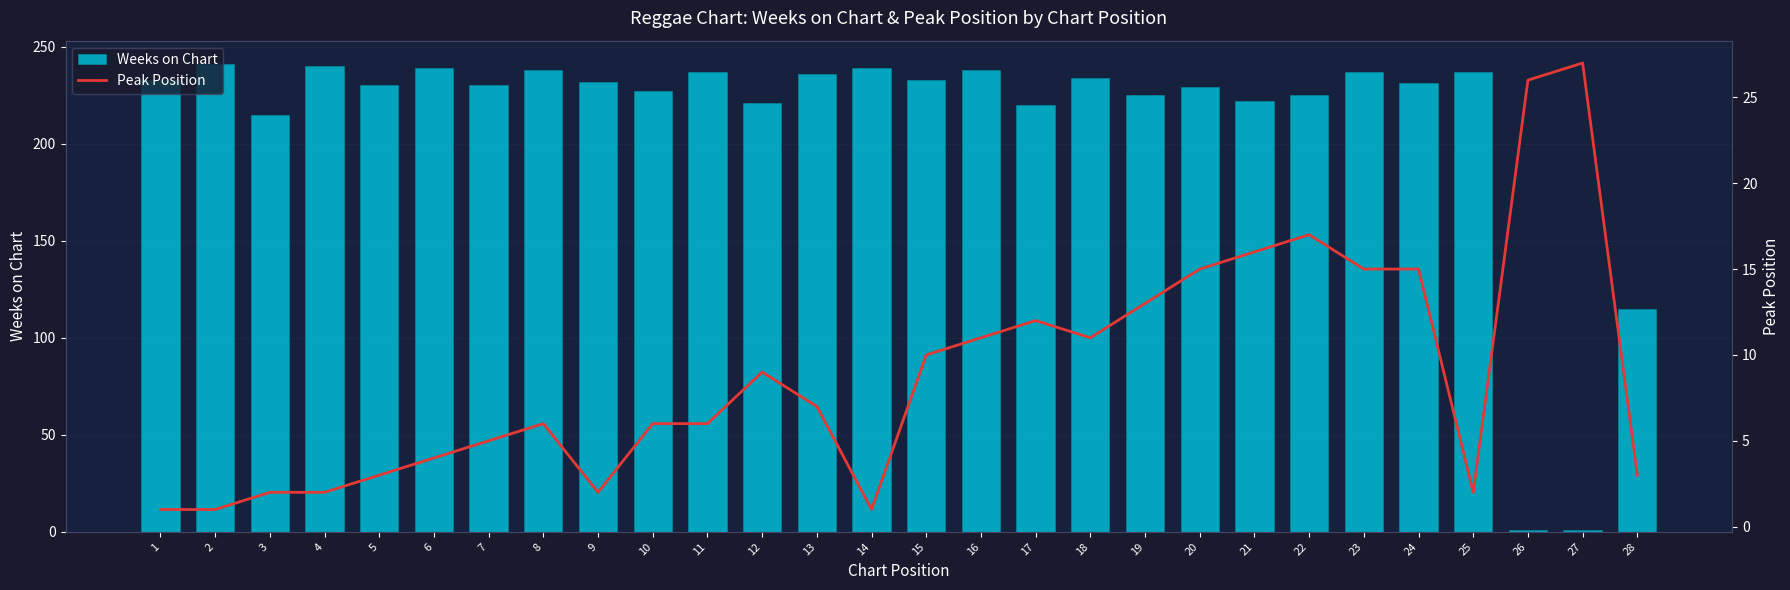

Rank the series at 18 from lowest to highest value.

Peak Position, Weeks on Chart